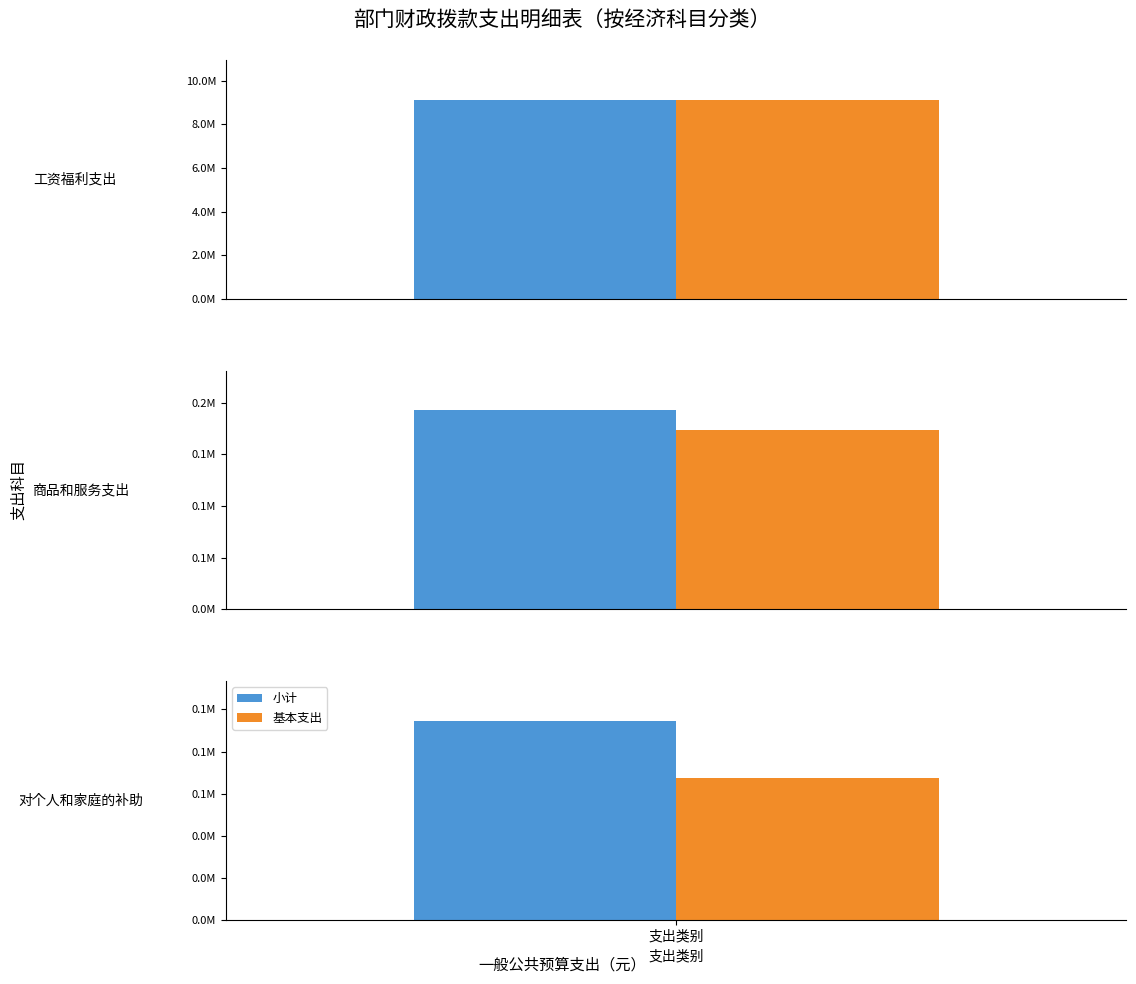

How many data points in 基本支出 are above 173569?

2